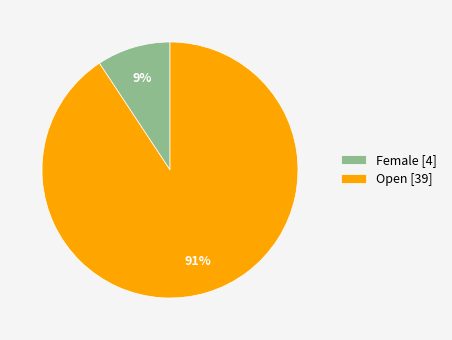

Is Open the majority of the pie?

Yes